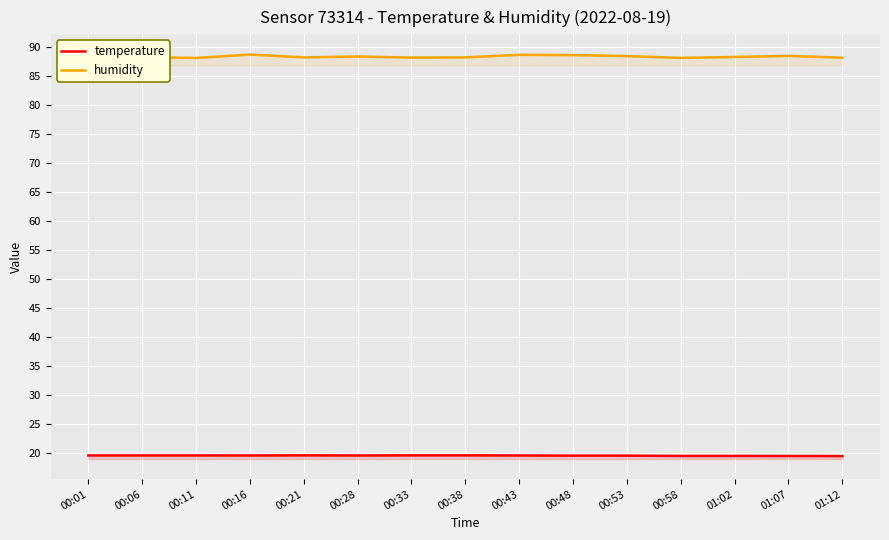

True or false: temperature and humidity cross at least once.

False